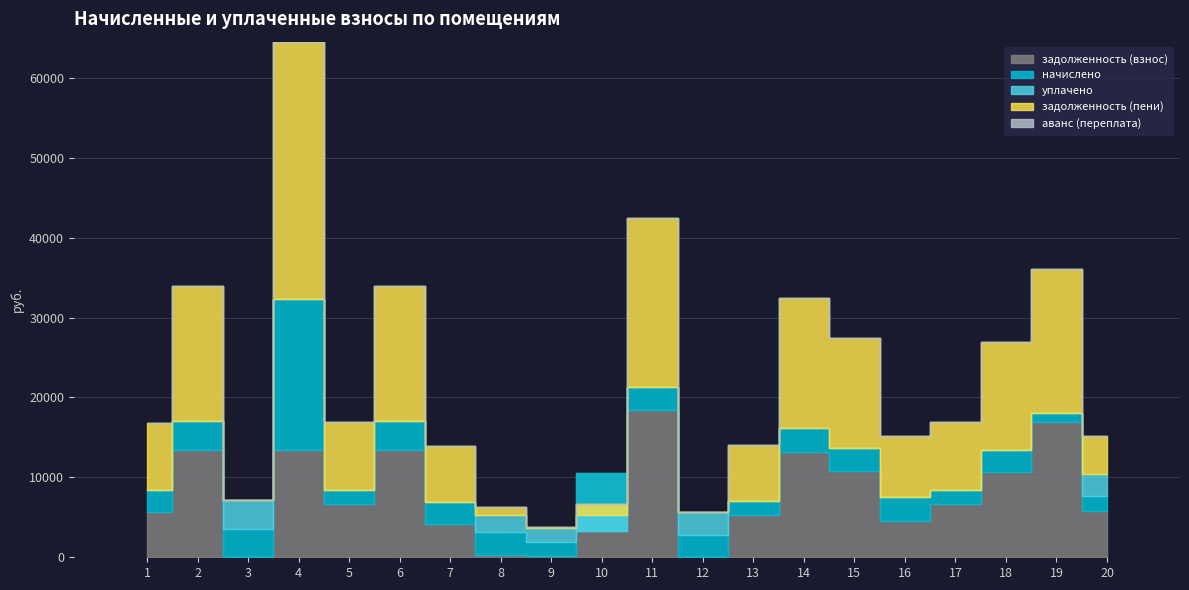

Is it true that задолженность (взнос) equals 16897.4 at 19?

True